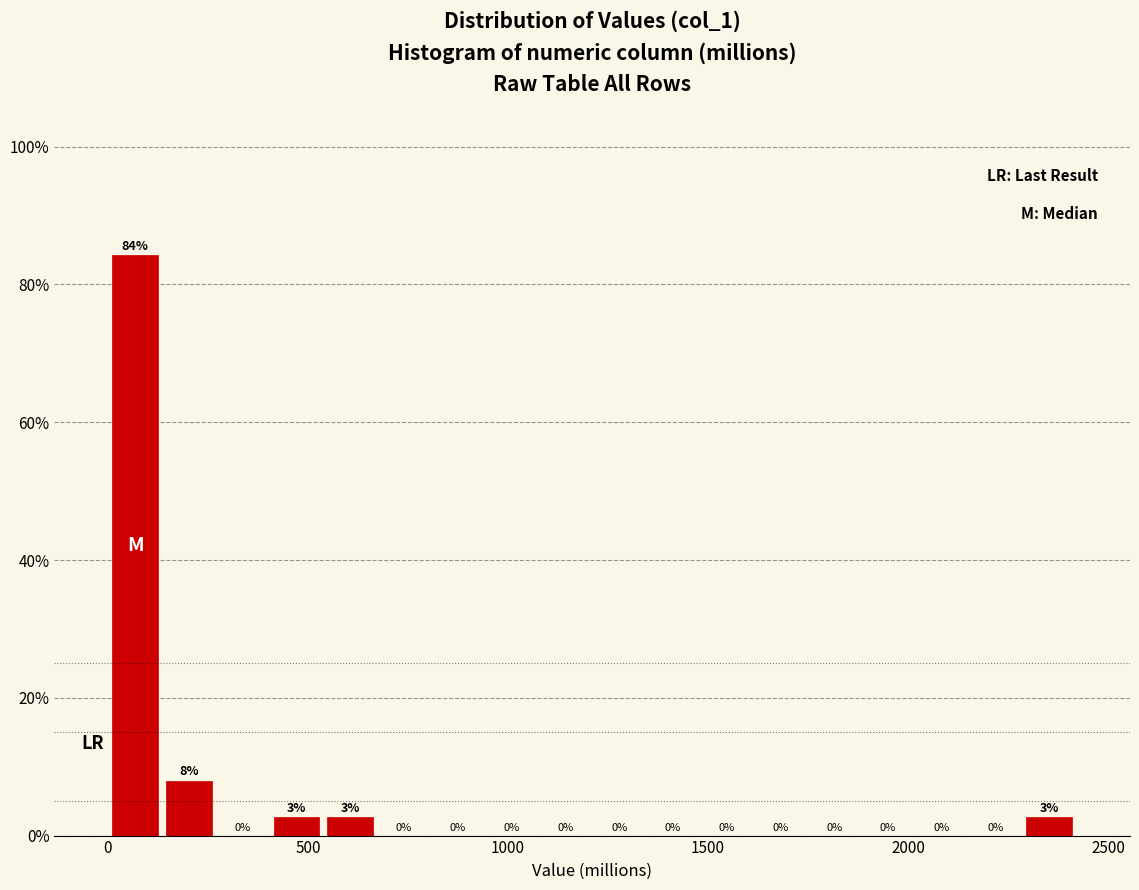

Around what value on the x-axis is the tallest bar? Give the approximate position of its centre, as read against the axis.

50